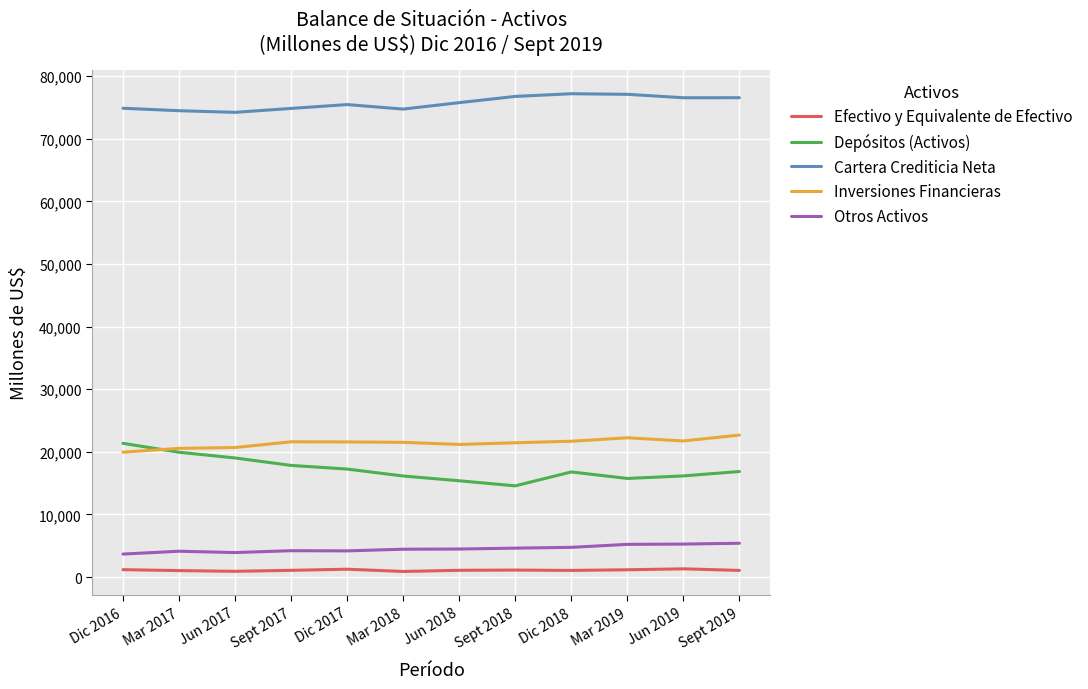

True or false: Depósitos (Activos) and Cartera Crediticia Neta intersect in this chart.

False